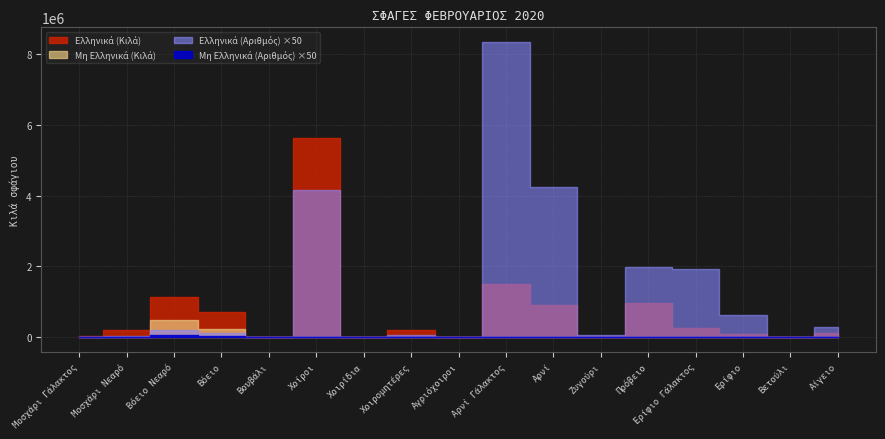

How many lines are shown in the chart?

4